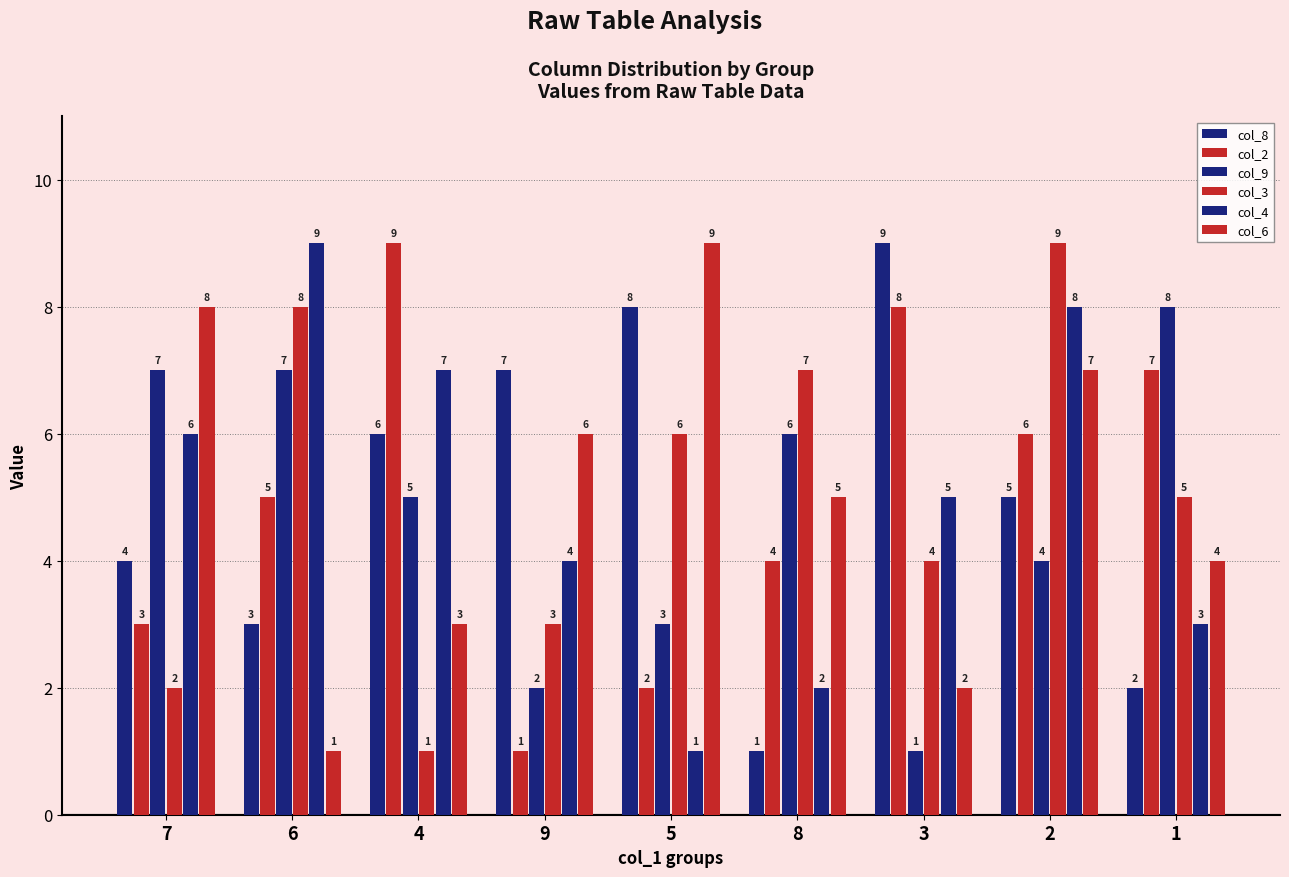

What is the average value of the col_8 series?

5